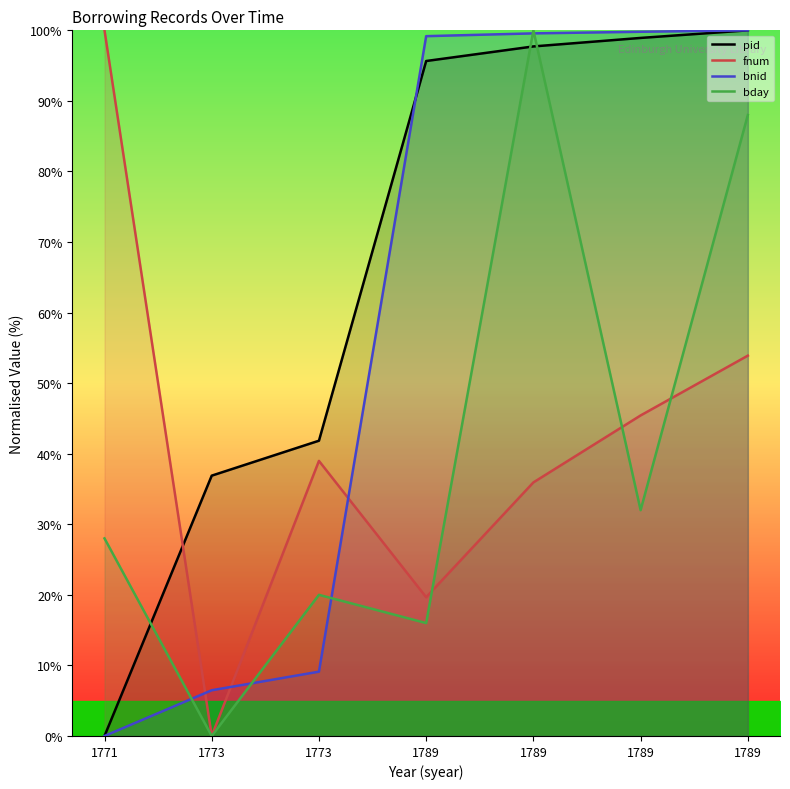

How many times do fnum and bday cross each other?

3